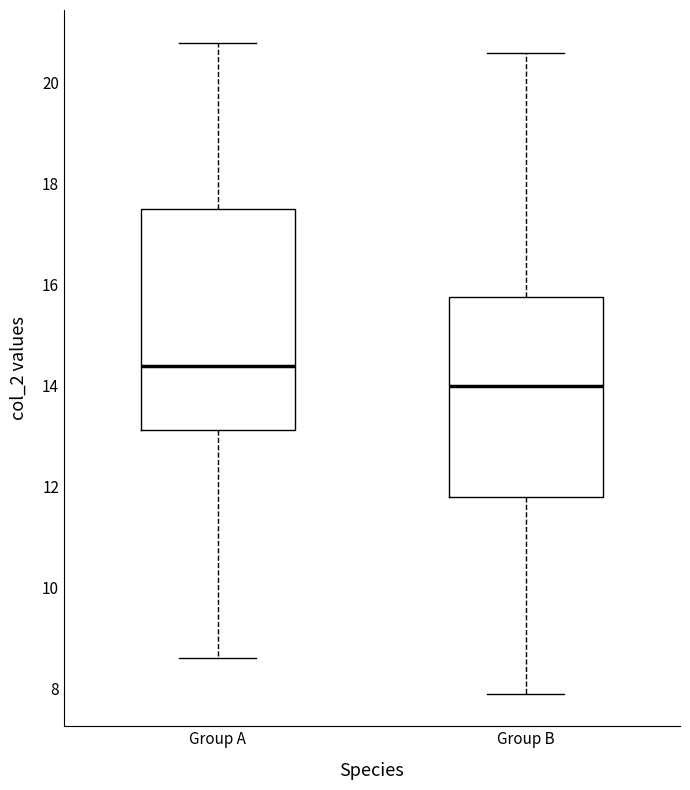

Reading left to right, read every box against the y-axis: the position of its median line, the range the box covers, and the ends of its whiskers. The values are not printed on the chart, so give them approximately, as read against the axis.

Group A: median 14.4, box 13.2 to 17.6, whiskers 8.6 to 20.8
Group B: median 14.0, box 11.8 to 15.8, whiskers 8.0 to 20.6